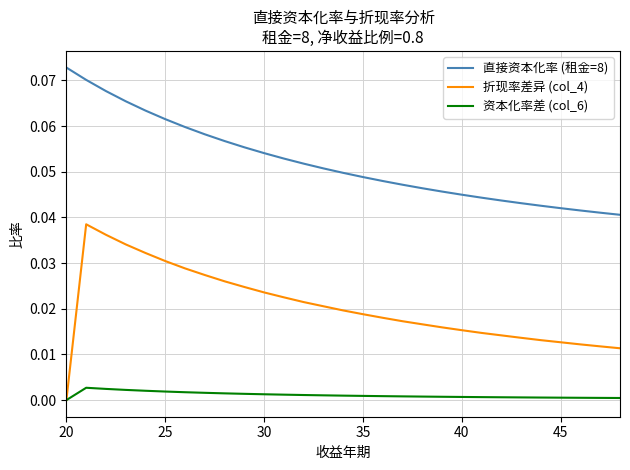

True or false: 直接资本化率 (租金=8) and 资本化率差 (col_6) intersect in this chart.

False